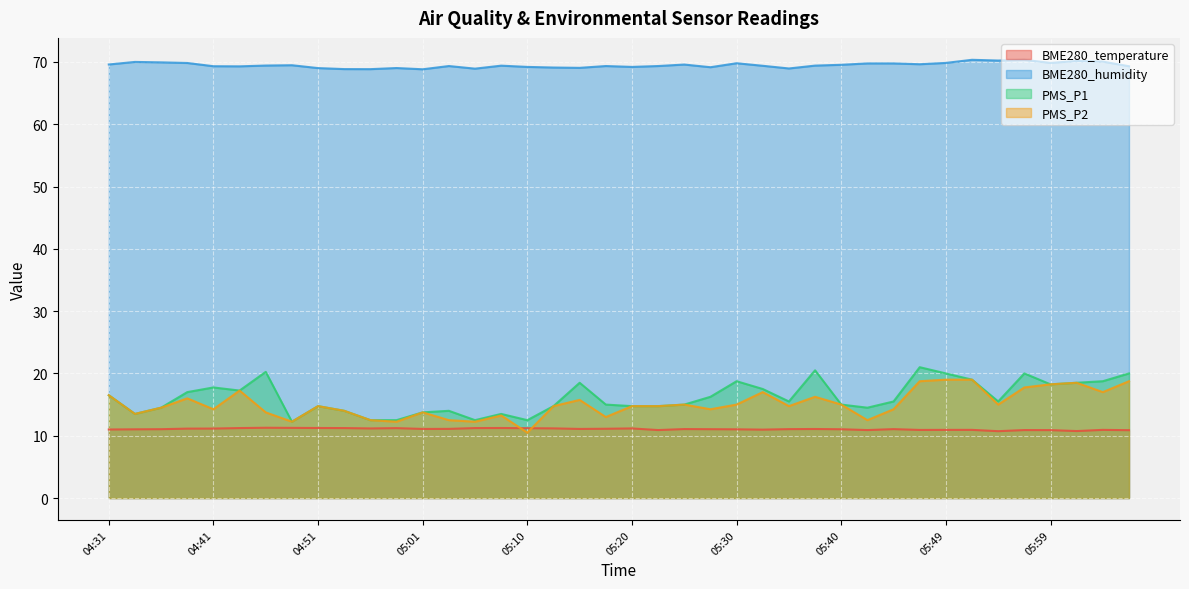

True or false: BME280_humidity has a value of 69.2 at 05:10.

True